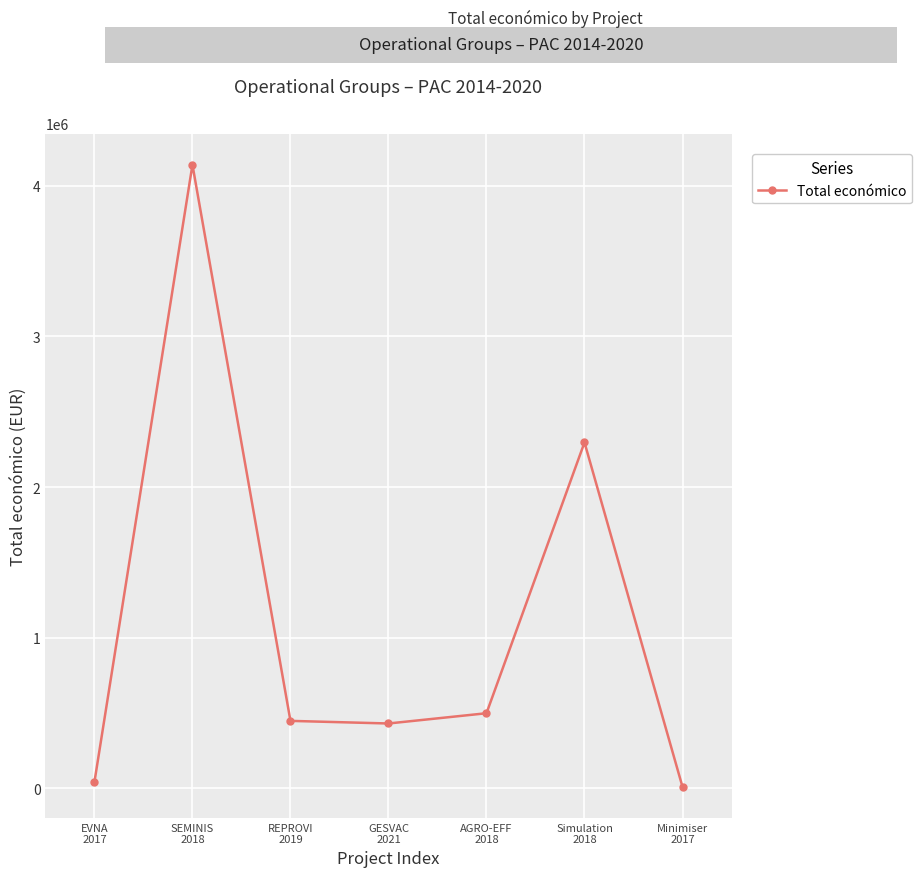

The value at Simulation
2018 is 3000273. True or false?

False